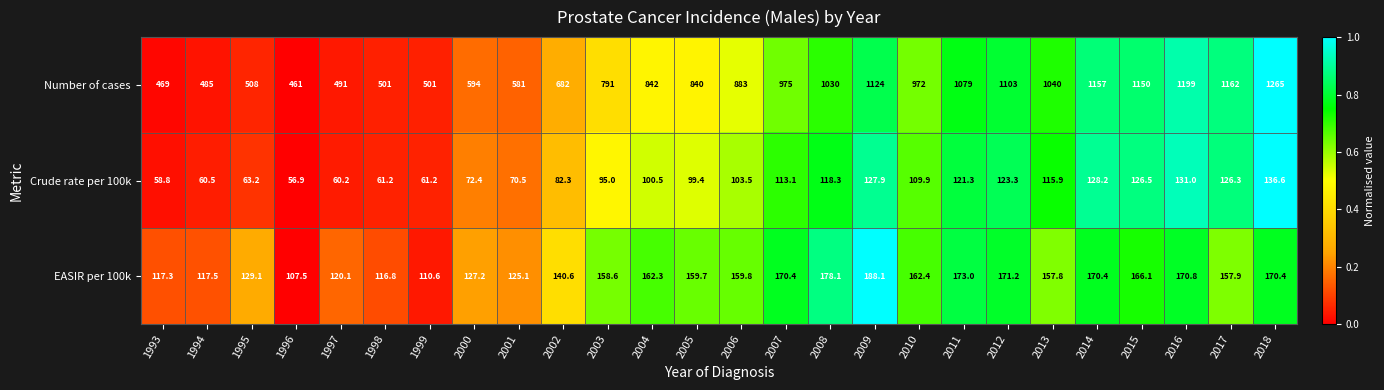

True or false: EASIR per 100k has a value of 273.5 at 2003.

False